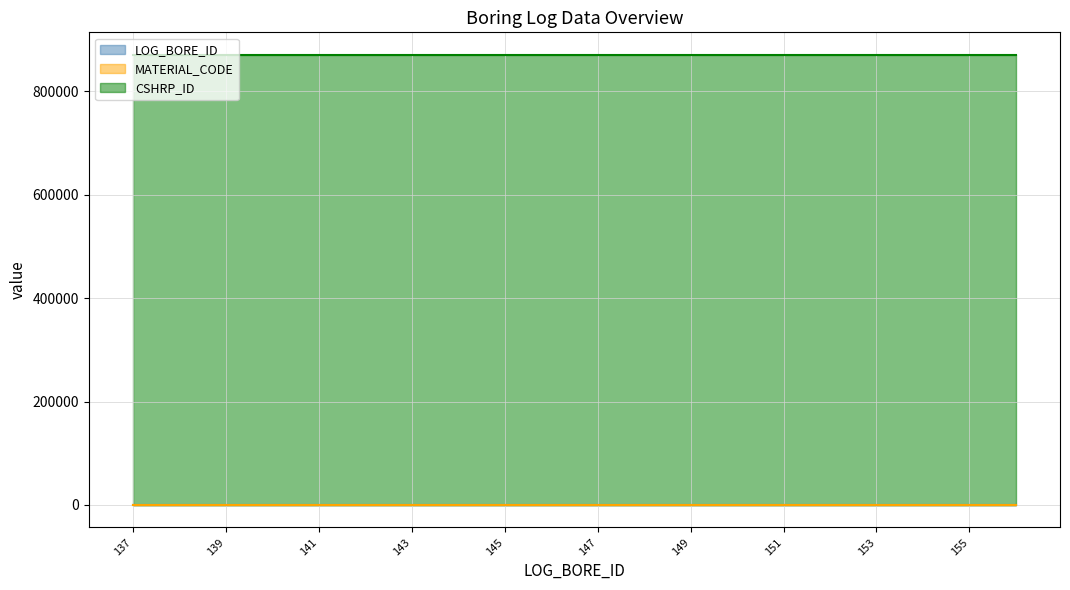

Is the value of MATERIAL_CODE at 143 greater than the value of LOG_BORE_ID at 141?

Yes